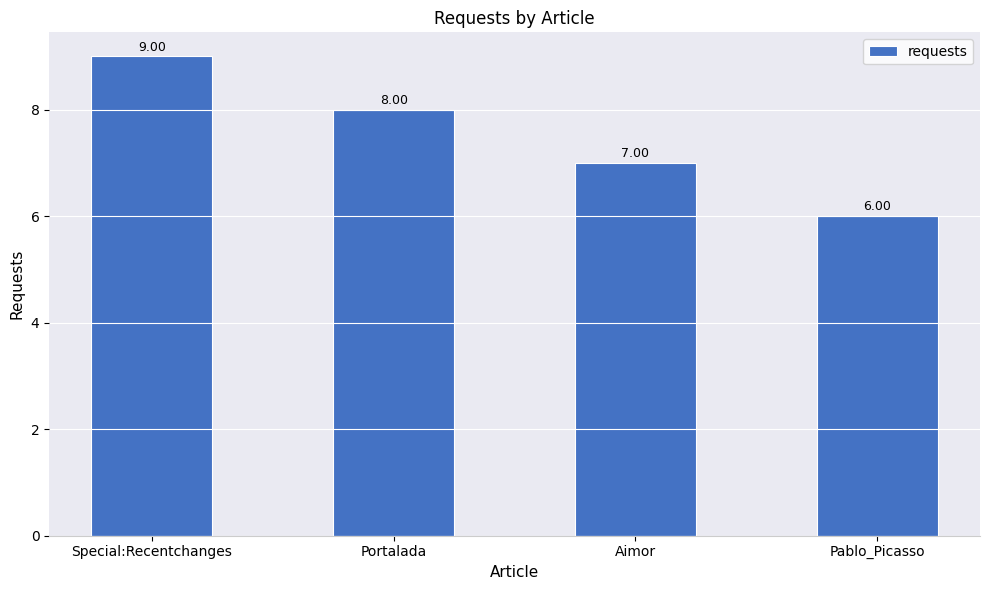

Which category has the lowest value across all series?

Pablo_Picasso